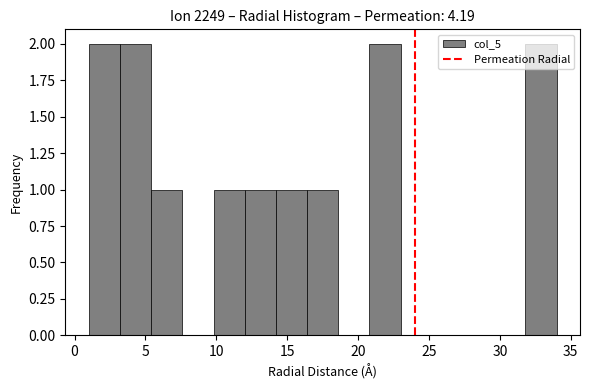

Reading left to right, list every bar in this chart as the range it spans on the x-axis followed by its height. Neither the bar edges nor the heights are printed on the chart, so give them approximately, as read against the axes.

1.0 to 3.2: 2
3.2 to 5.4: 2
5.4 to 7.6: 1
7.6 to 9.8: 0
9.8 to 12.0: 1
12.0 to 14.2: 1
14.2 to 16.4: 1
16.4 to 18.6: 1
18.6 to 20.8: 0
20.8 to 23.0: 2
23.0 to 25.2: 0
25.2 to 27.4: 0
27.4 to 29.6: 0
29.6 to 31.8: 0
31.8 to 34.0: 2